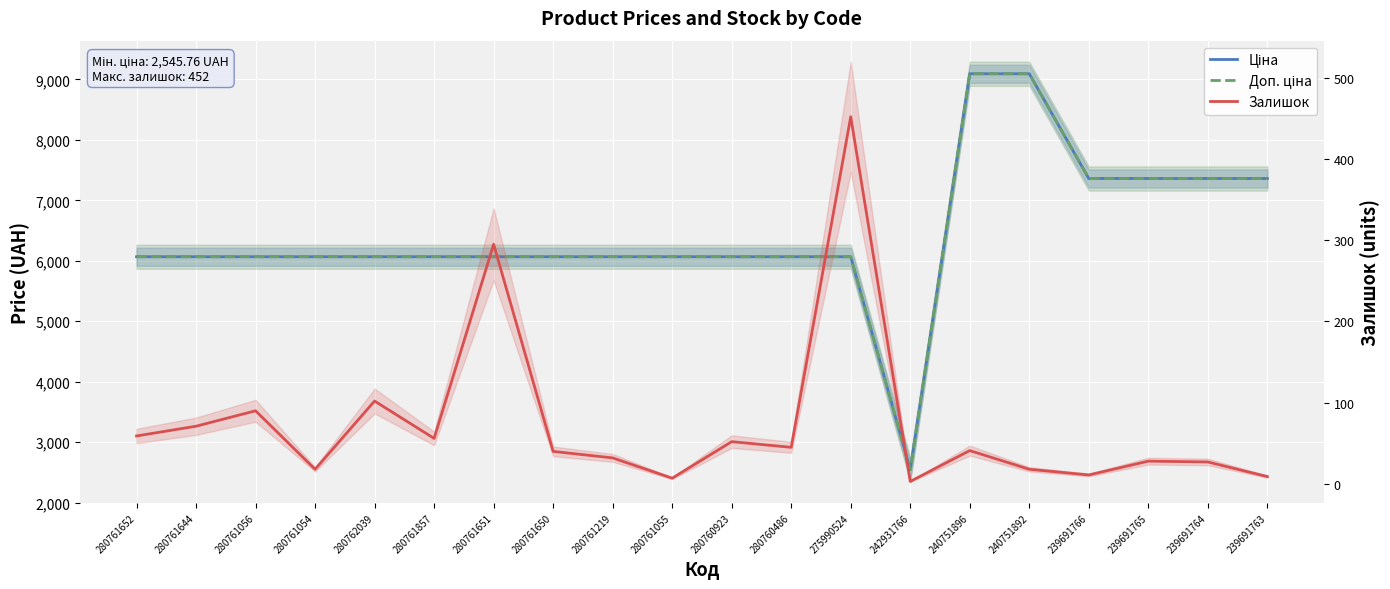

Reading left to right, extract all data points from this chart.

Ціна: 6067.2	6067.2	6067.2	6067.2	6067.2	6067.2	6067.2	6067.2	6067.2	6067.2	6067.2	6067.2	6067.2	2545.8	9092.0	9092.0	7360.2	7360.2	7360.2	7360.2
Доп. ціна: 6067.2	6067.2	6067.2	6067.2	6067.2	6067.2	6067.2	6067.2	6067.2	6067.2	6067.2	6067.2	6067.2	2546.0	9092.0	9092.0	7360.2	7360.2	7360.2	7360.2
Залишок: 59.0	71.0	90.0	18.0	102.0	56.0	295.0	40.0	32.0	7.0	52.0	45.0	452.0	3.0	41.0	18.0	11.0	28.0	27.0	9.0